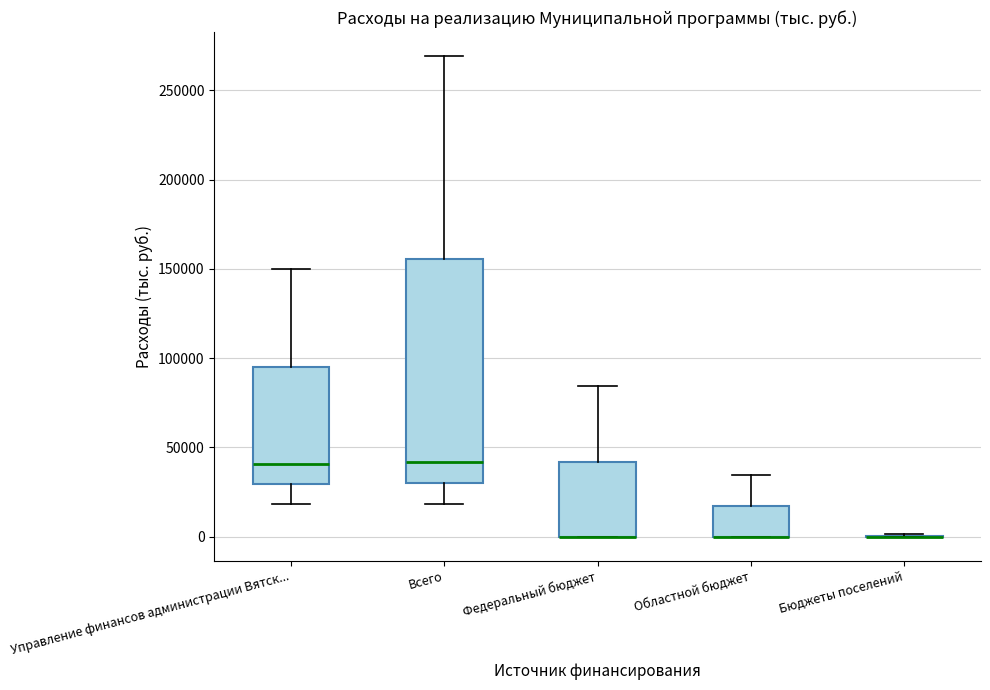

Which box is the tallest, from its lower edge to its upper edge?

Всего